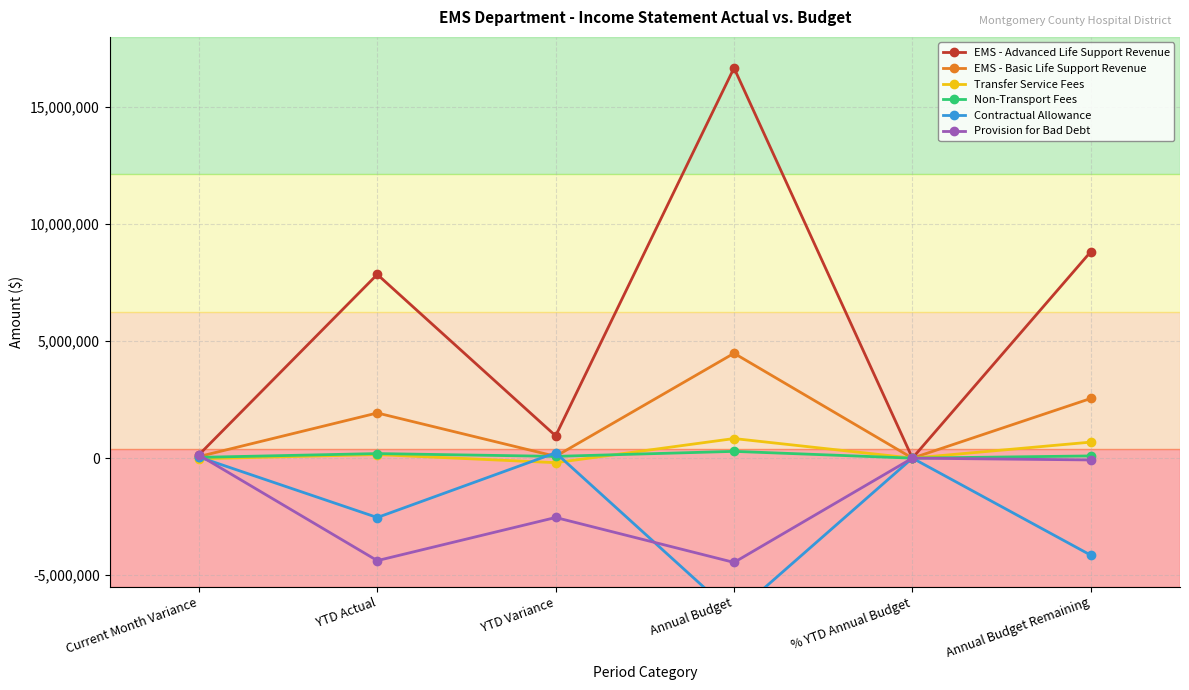

What is the value of the Contractual Allowance point at the 3rd from the left?

228169.1